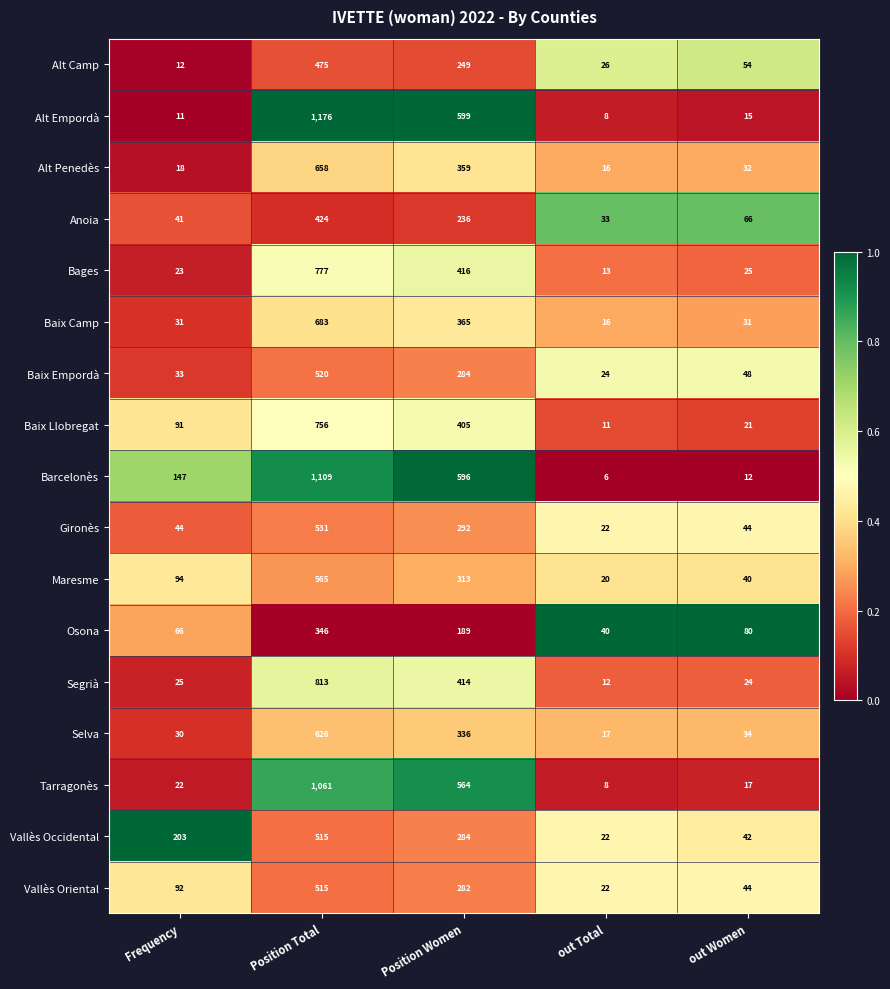

Is it true that Alt Empordà equals 14 at out Total?

False